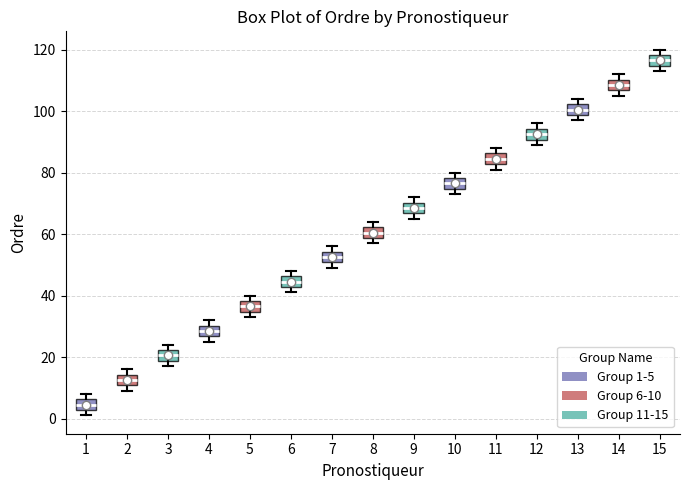

Which box's median line is the highest?

15